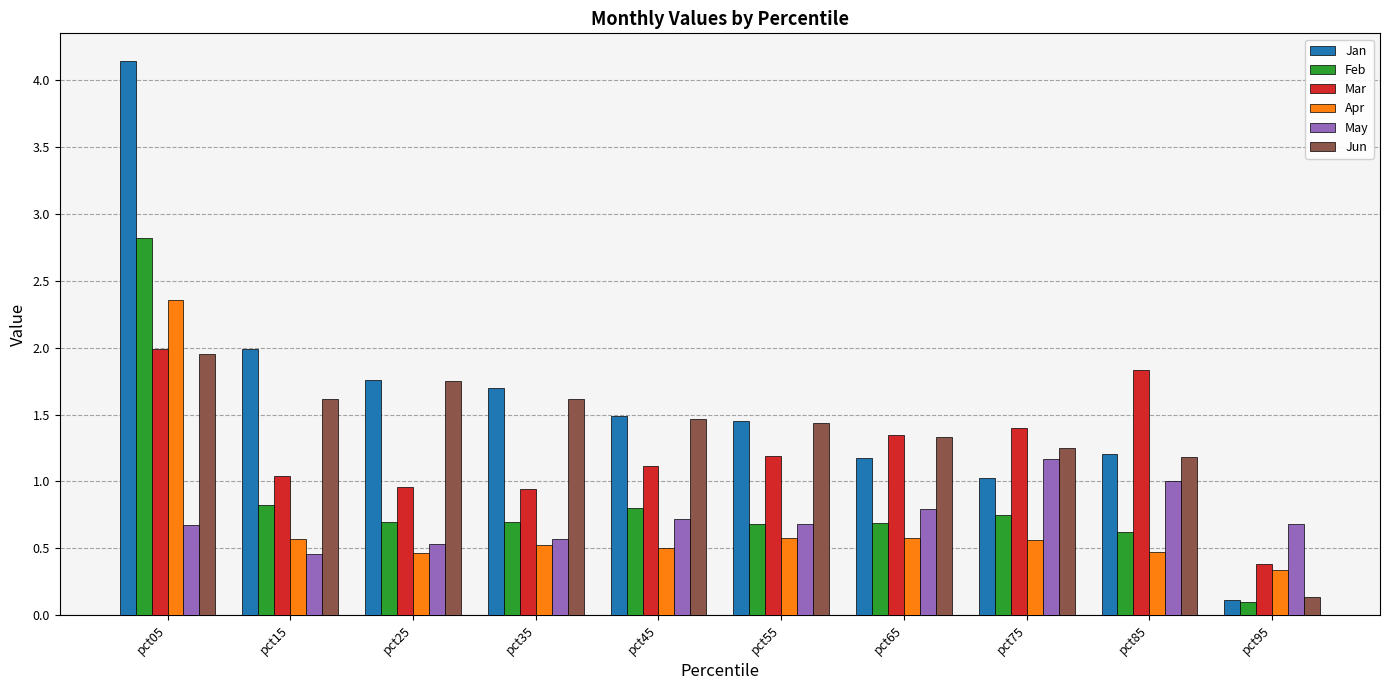

What is the difference between the Jan values at pct75 and pct35?

0.7